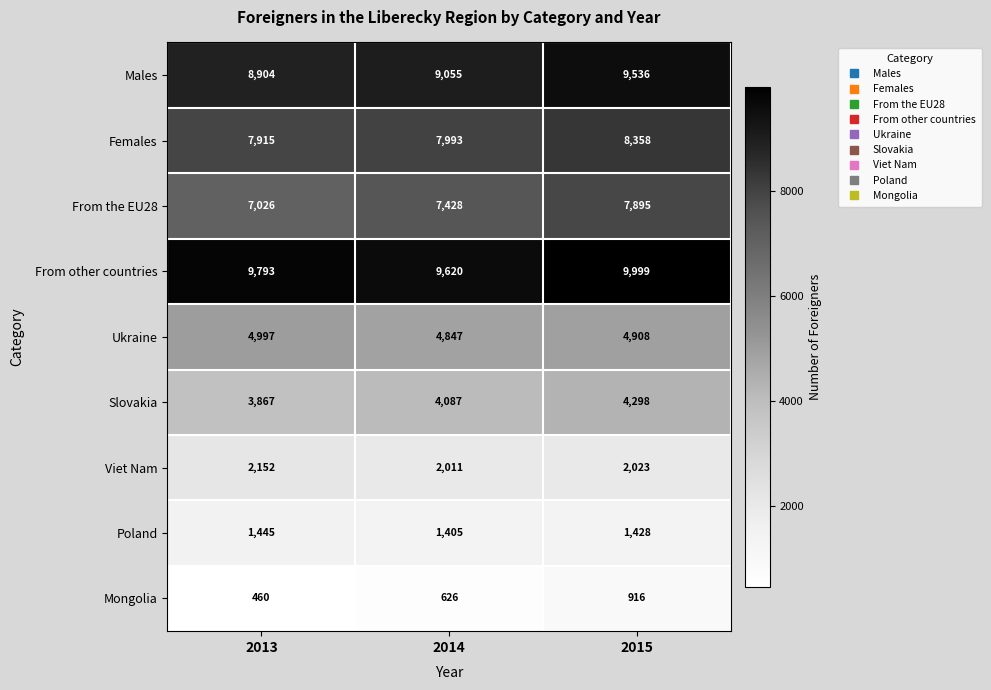

At 2015, list the series in order from largest to smallest.

From other countries, Males, Females, From the EU28, Ukraine, Slovakia, Viet Nam, Poland, Mongolia